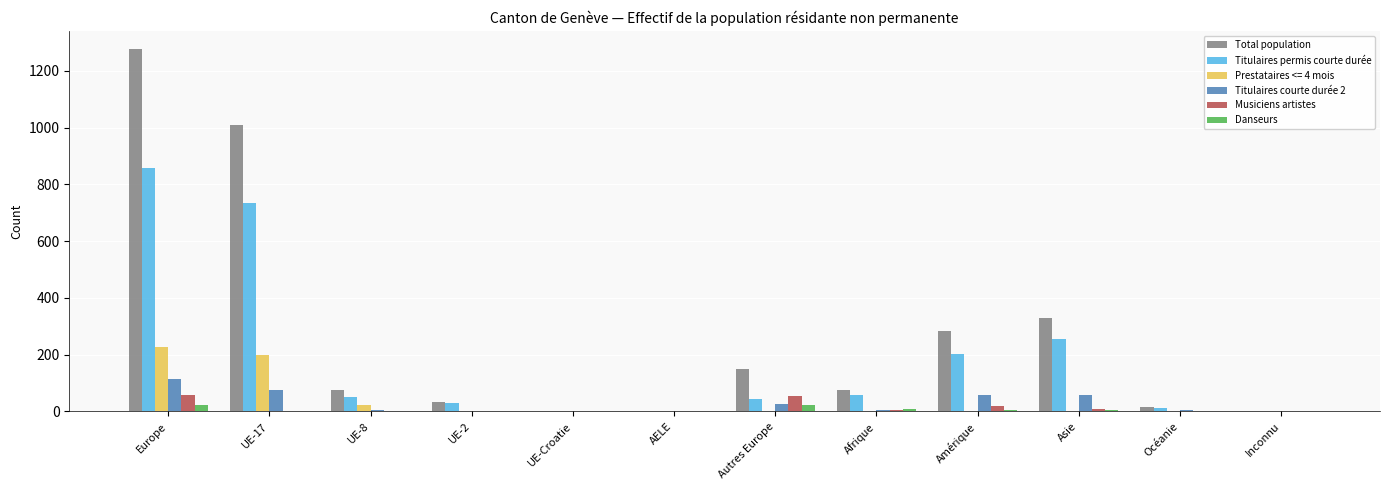

Between Afrique and Asie, which series saw the biggest shift?

Total population